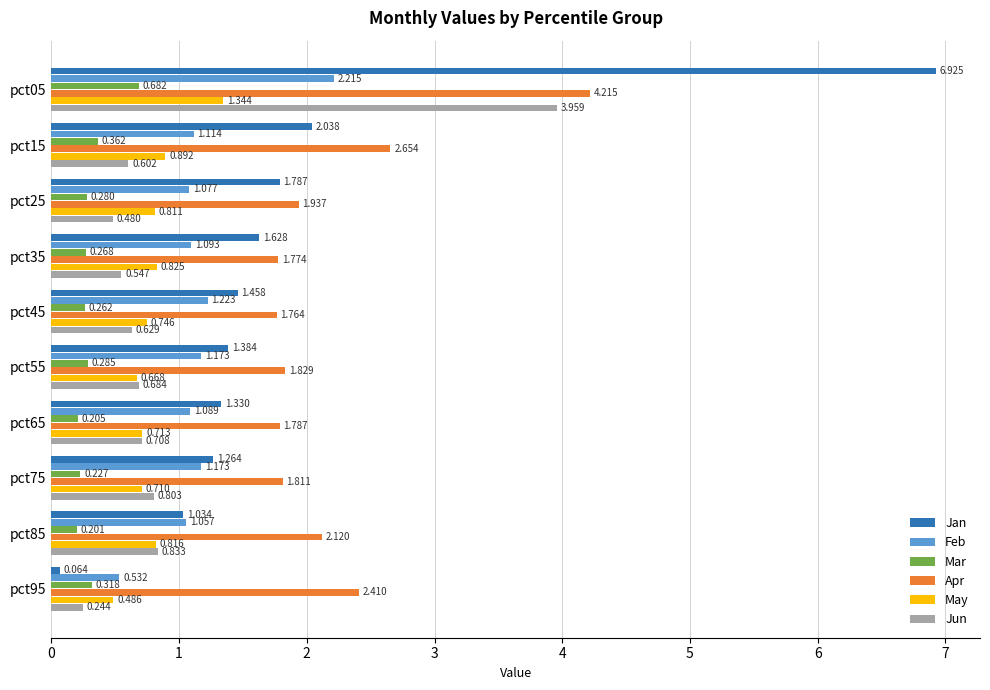

At pct65, list the series in order from smallest to largest.

Mar, Jun, May, Feb, Jan, Apr